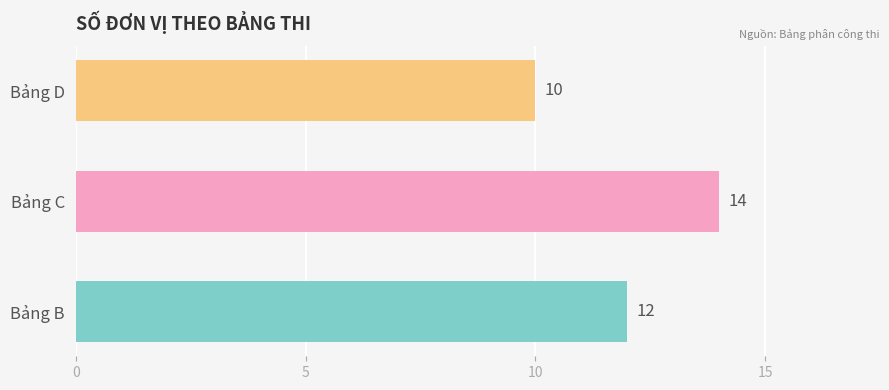

The chart shows a value of 24 at Bảng C. True or false?

False